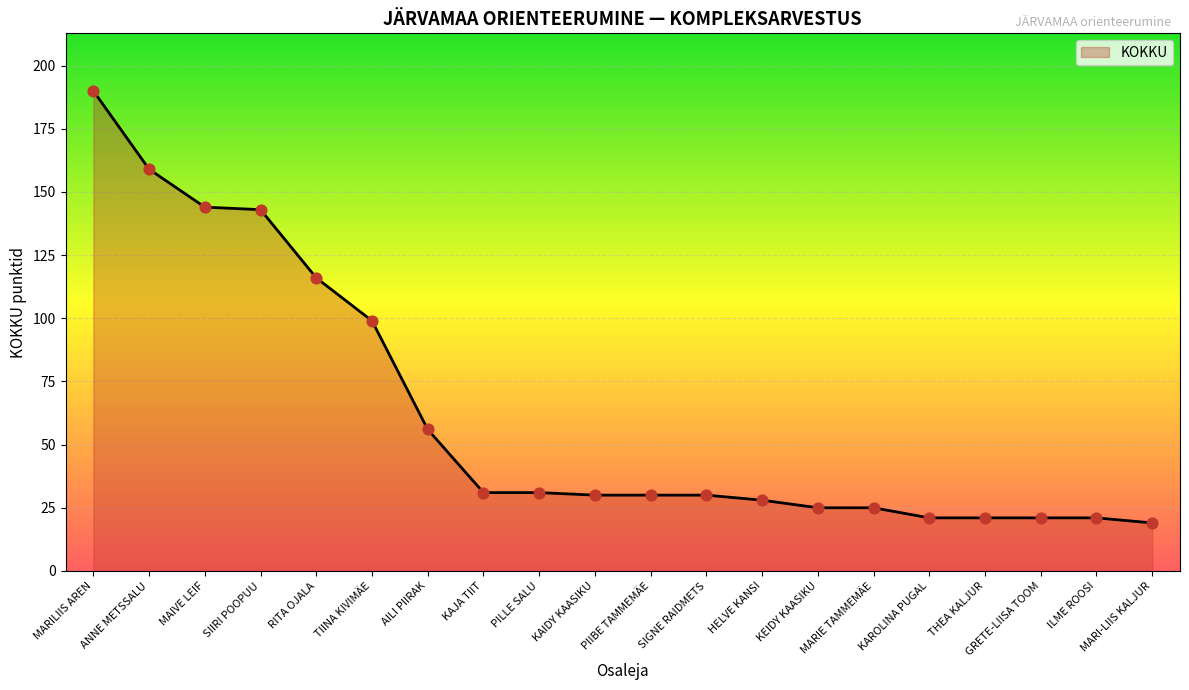

What is the ratio of the value at MARIE TAMMEMÄE to the value at RITA OJALA?

0.2